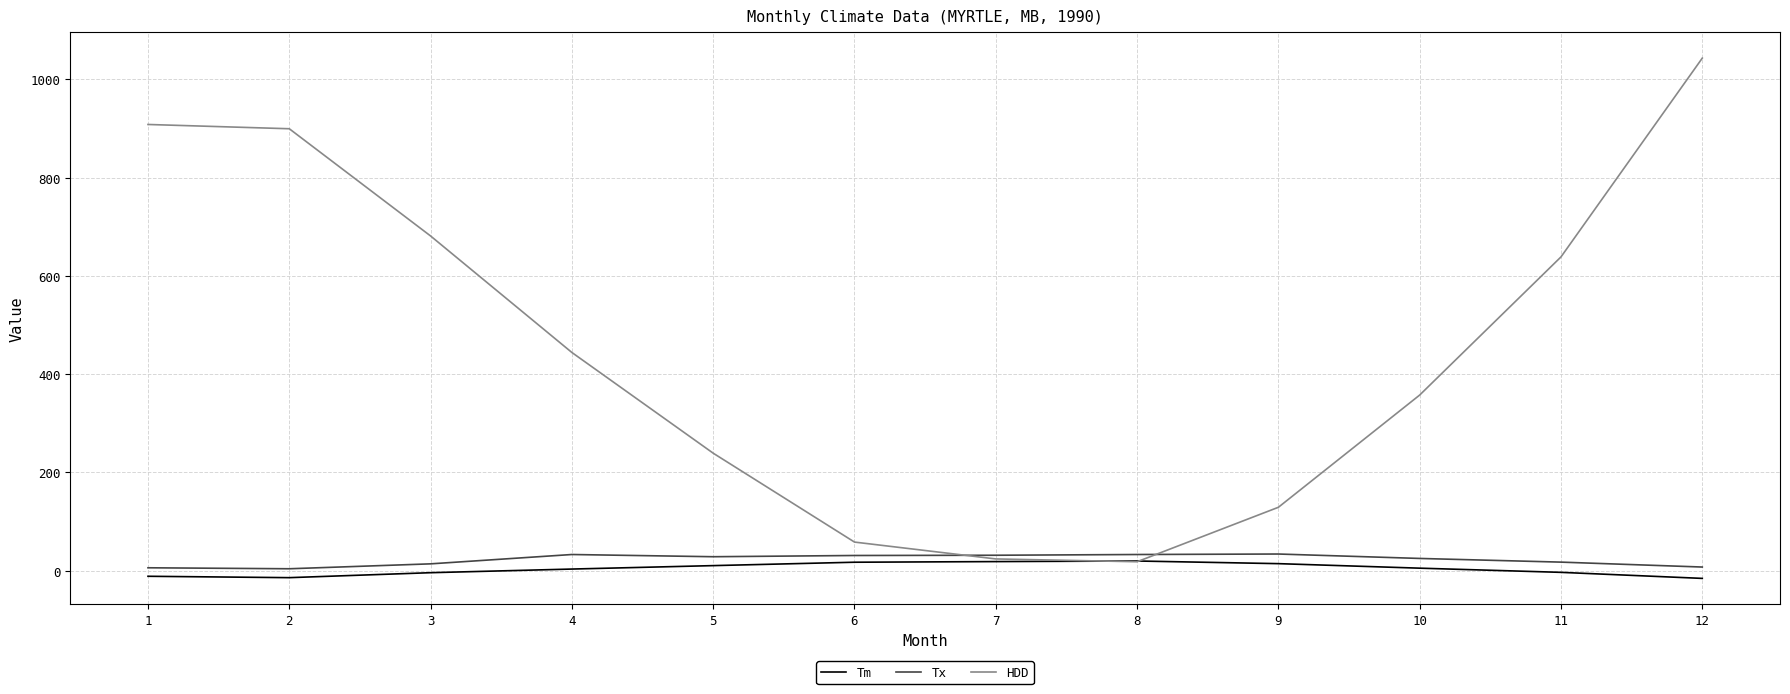

Which series has the largest range (max minus min)?

HDD